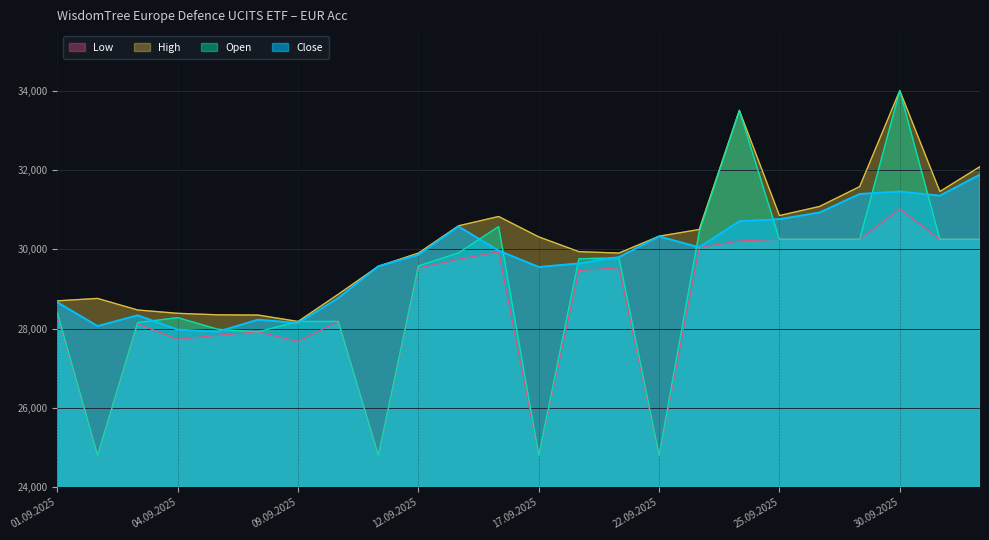

What is the minimum value shown in the chart?

24800